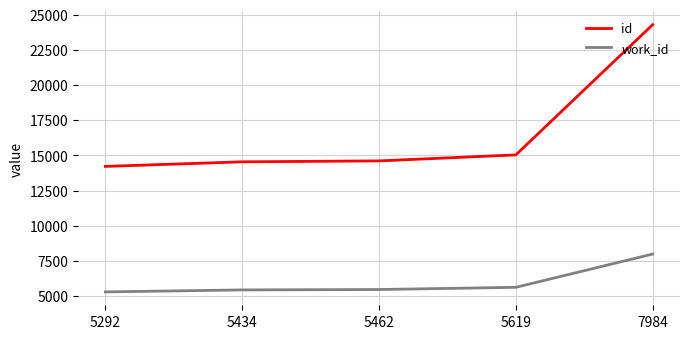

True or false: id has more than 1 interior local peaks.

False